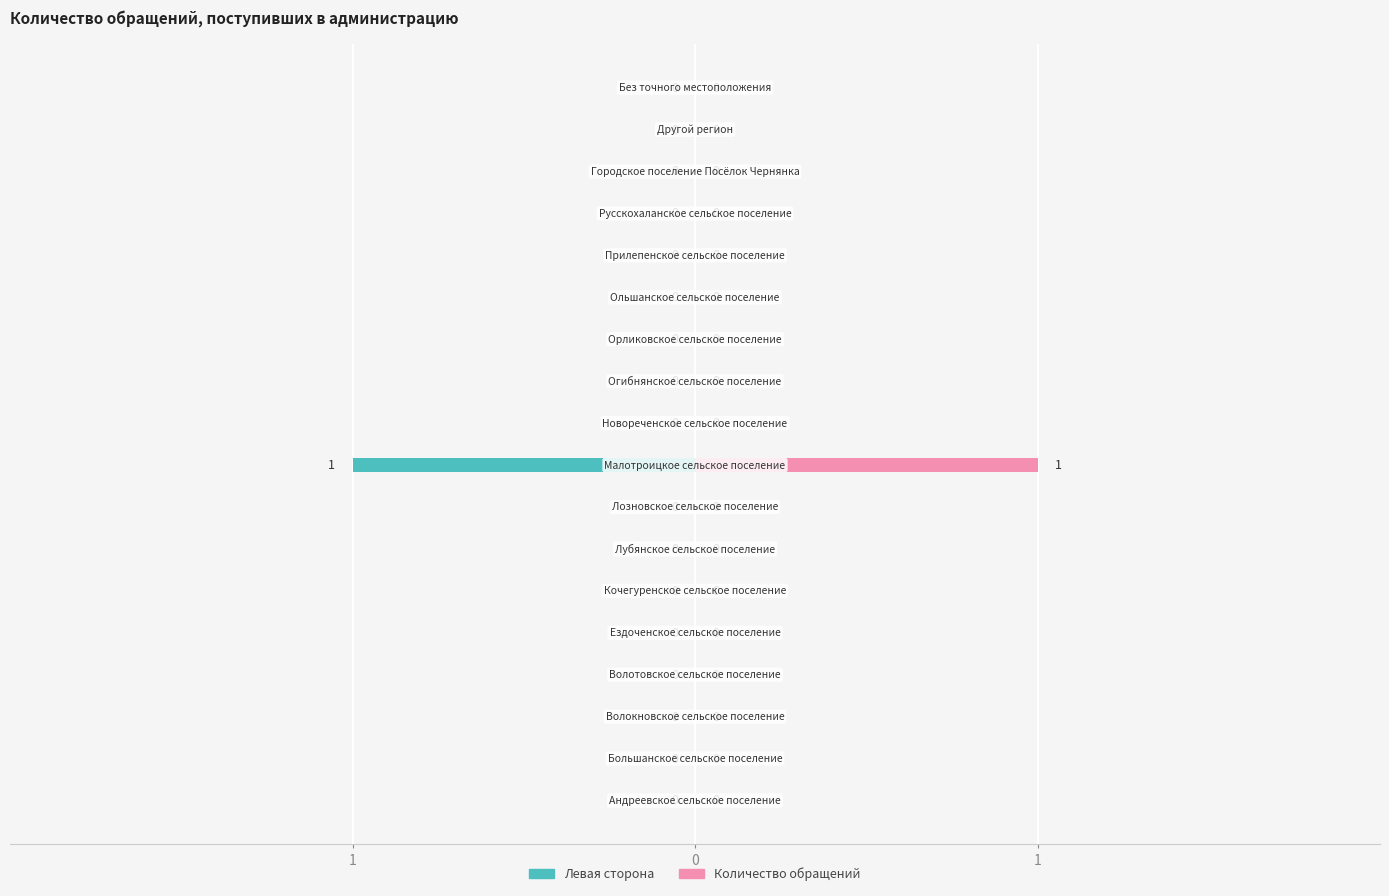

True or false: Количество обращений has a value of 0 at 14.

False